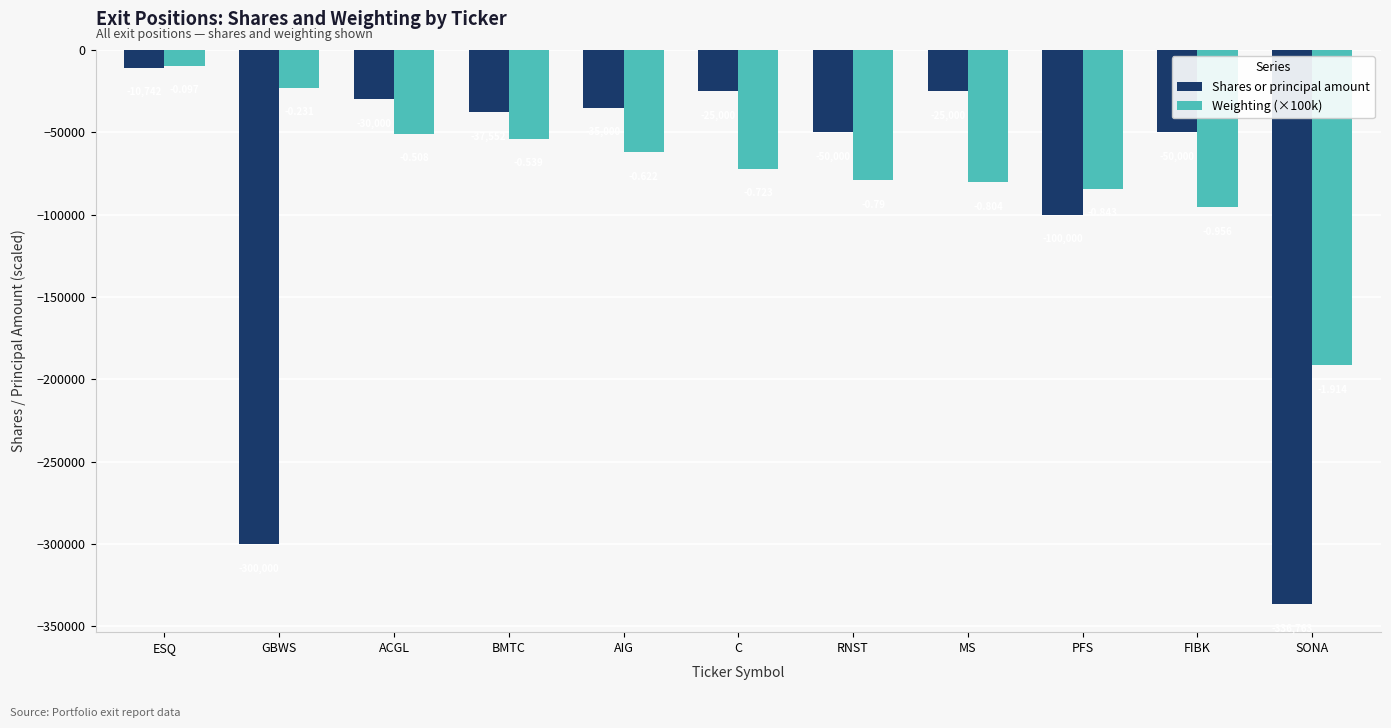

How many series are shown in this chart?

2